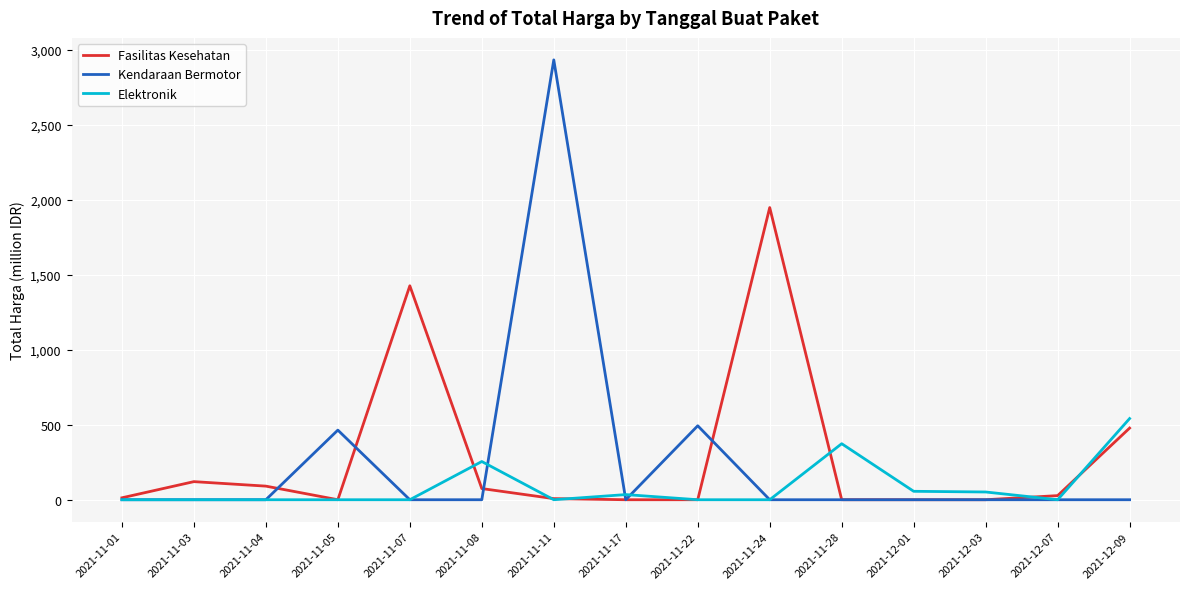

At which label is Fasilitas Kesehatan closest to 973?

2021-11-07